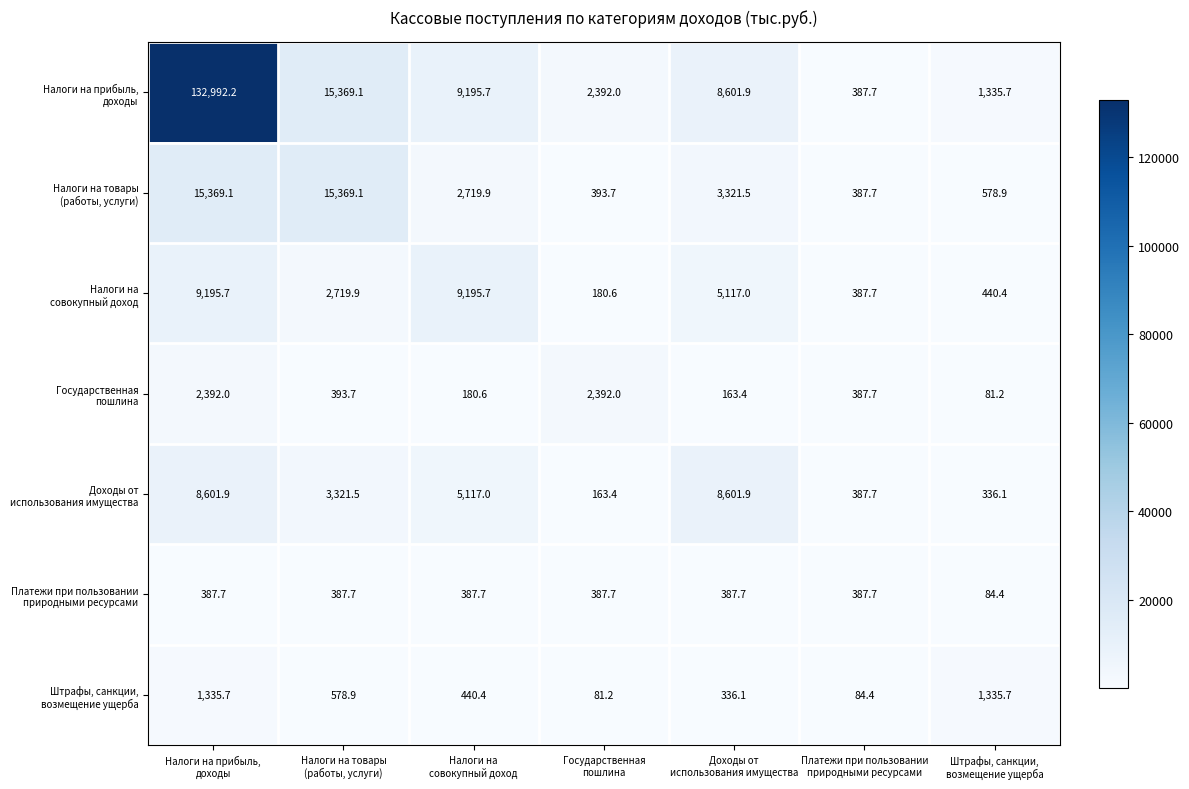

At how many categories does at least one series exceed 7961?

4